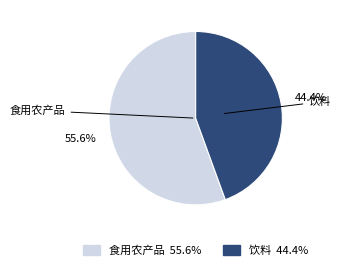

What percentage is the 饮料 slice, to the nearest percent?

44%